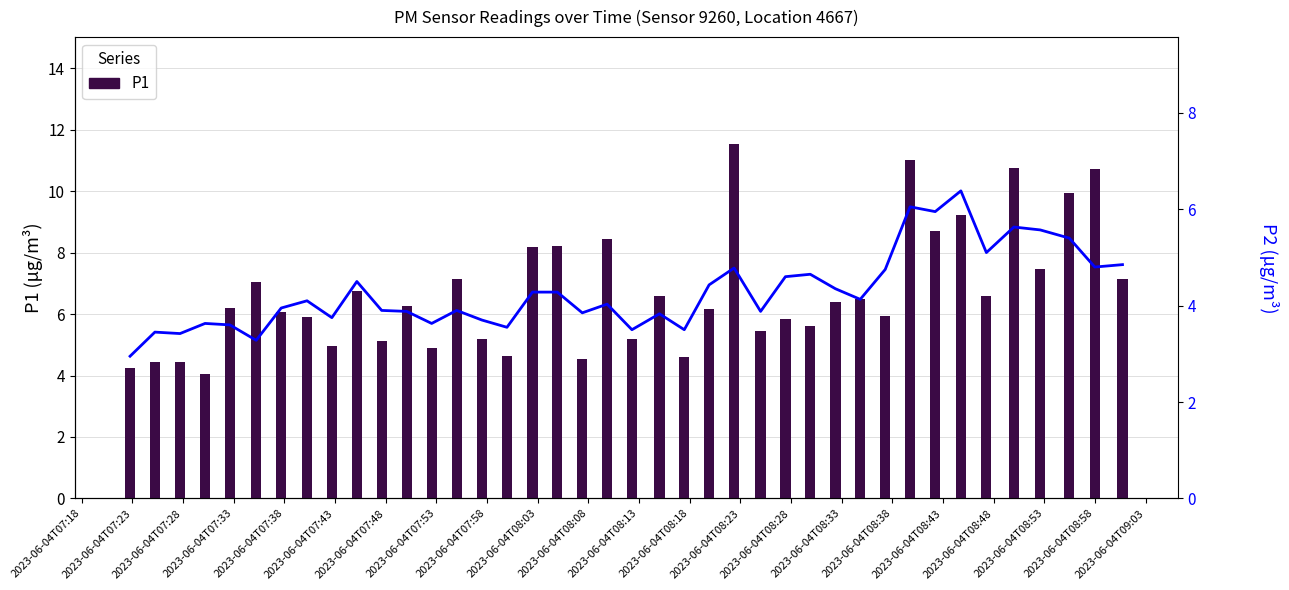

What is the difference between the maximum and second lowest values in the P1 series?

7.3